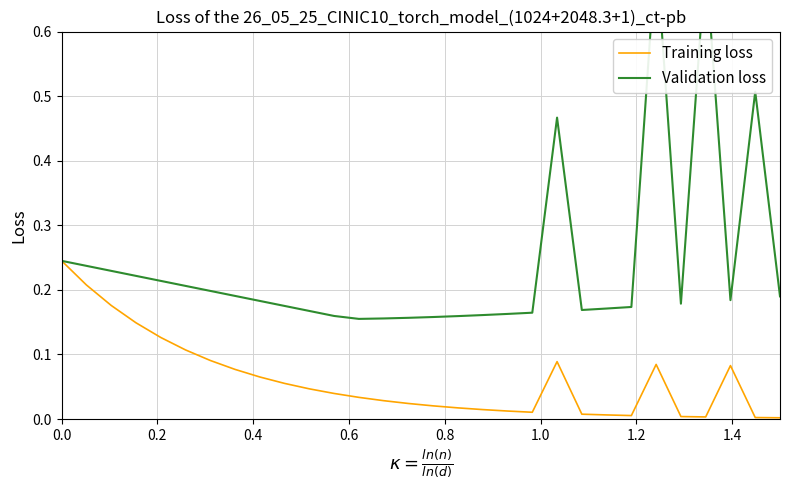

Reading left to right, transcribe all the data shown in this chart.

Training loss: 0.2	0.2	0.2	0.1	0.1	0.1	0.1	0.1	0.1	0.1	0.0	0.0	0.0	0.0	0.0	0.0	0.0	0.0	0.0	0.0	0.1	0.0	0.0	0.0	0.1	0.0	0.0	0.1	0.0	0.0
Validation loss: 0.2	0.2	0.2	0.2	0.2	0.2	0.2	0.2	0.2	0.2	0.2	0.2	0.2	0.2	0.2	0.2	0.2	0.2	0.2	0.2	0.5	0.2	0.2	0.2	0.7	0.2	0.7	0.2	0.5	0.2